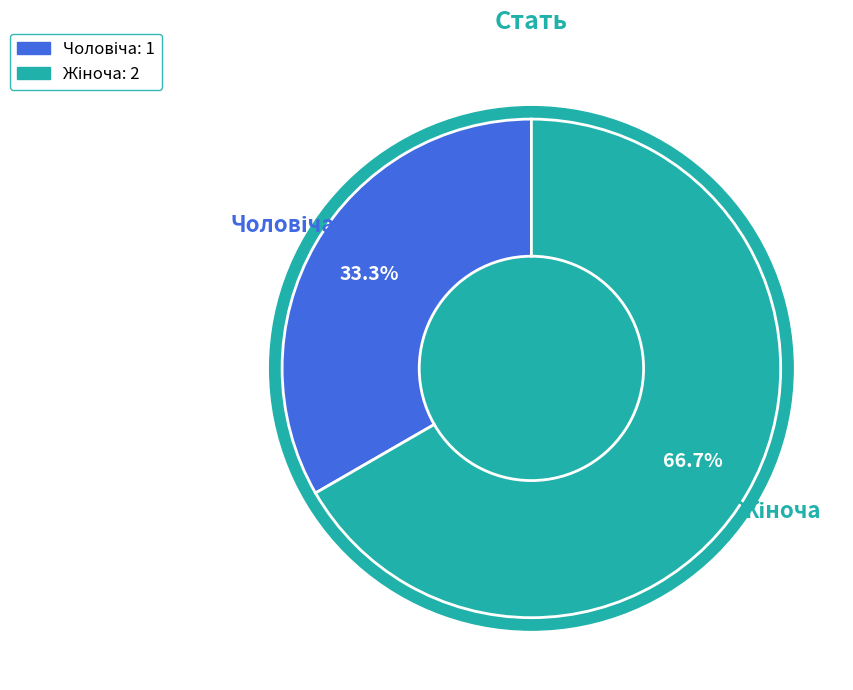

Between Жіноча and Чоловіча, which is larger?

Жіноча